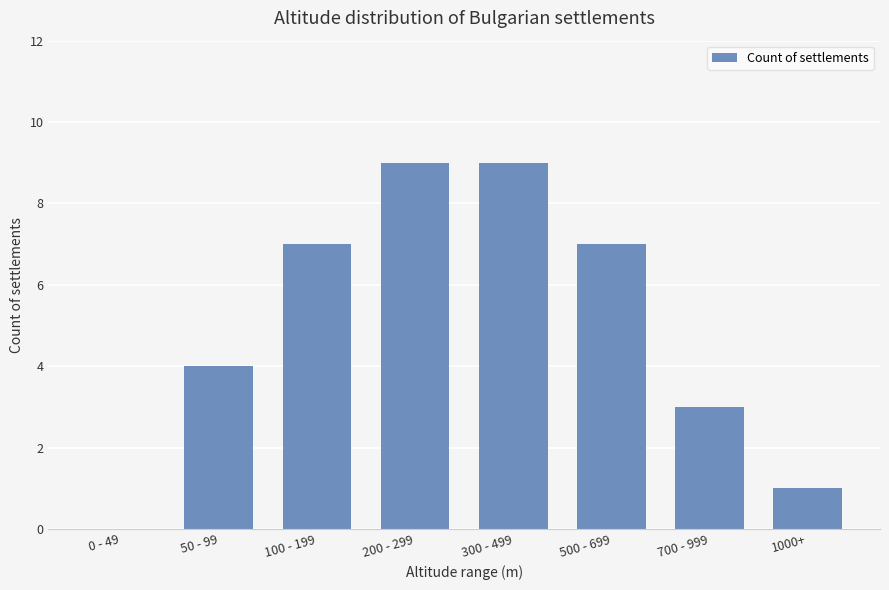

The chart shows a value of 7 at 500 - 699. True or false?

True